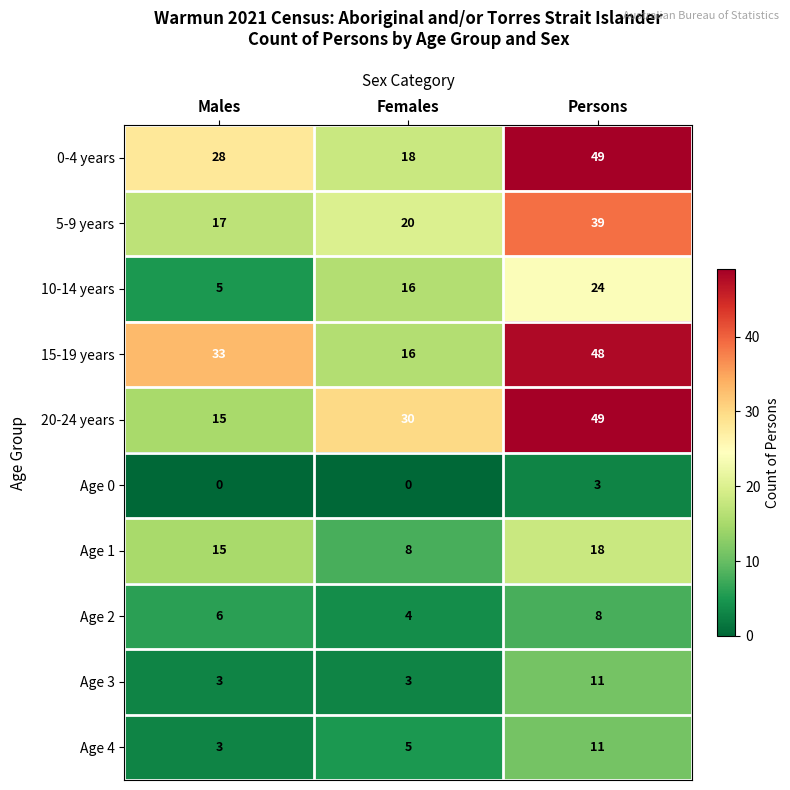

Is it true that 20-24 years equals 15 at Males?

True